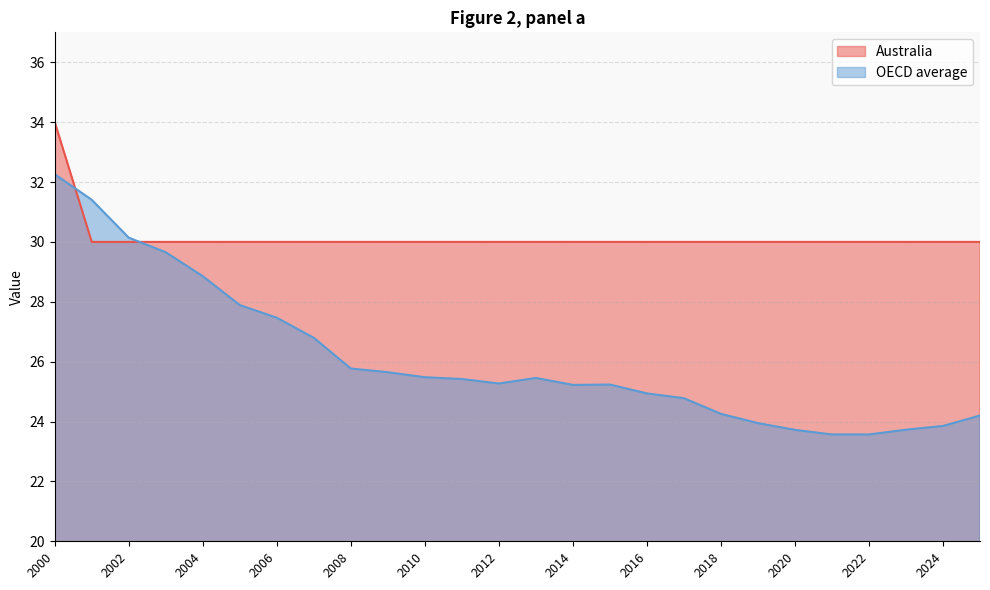

True or false: OECD average has a value of 23.6 at 2022.

True